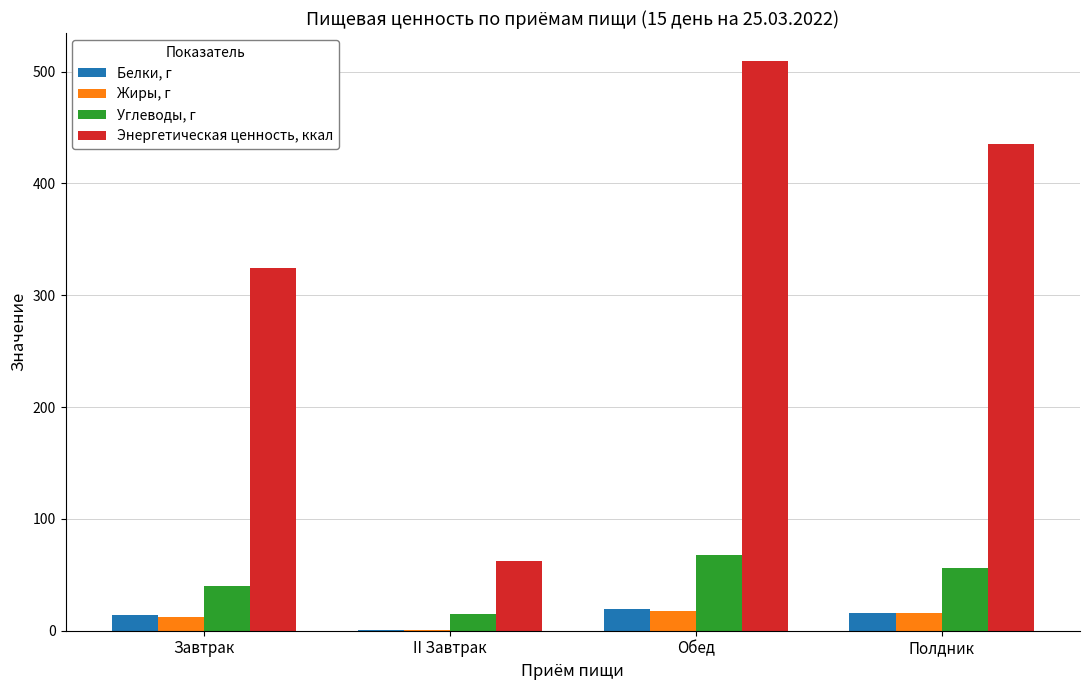

What is the sum of all Углеводы, г values?

178.2